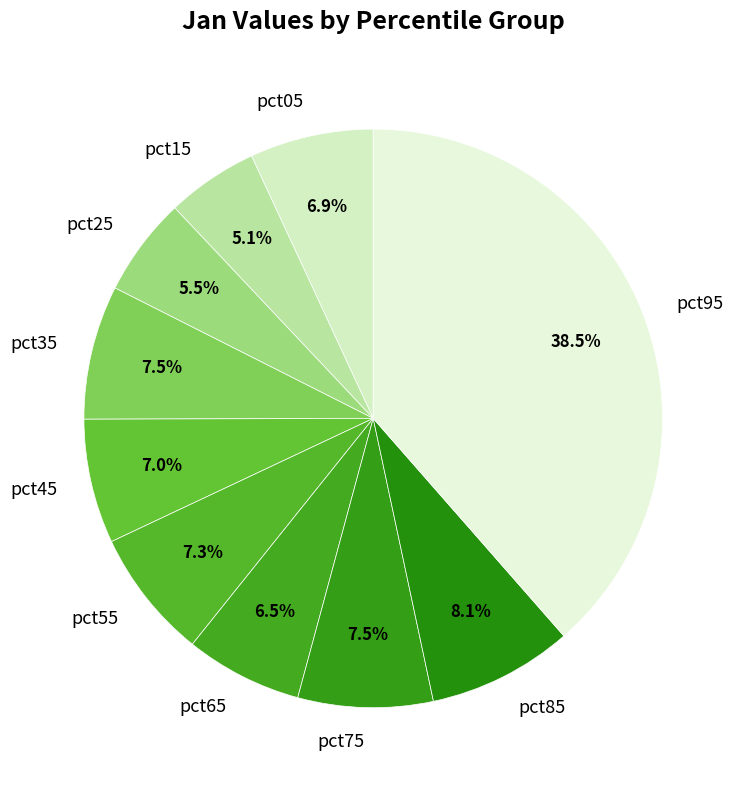

Between pct85 and pct65, which is larger?

pct85